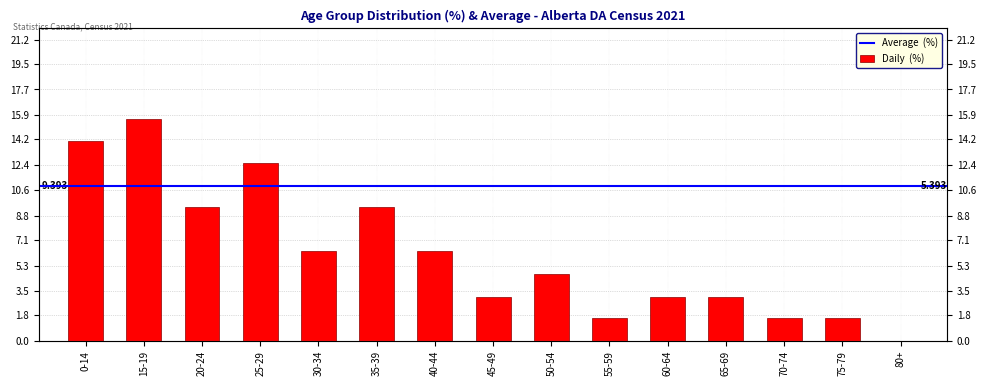

The chart shows a value of 3.1 at 65-69. True or false?

True